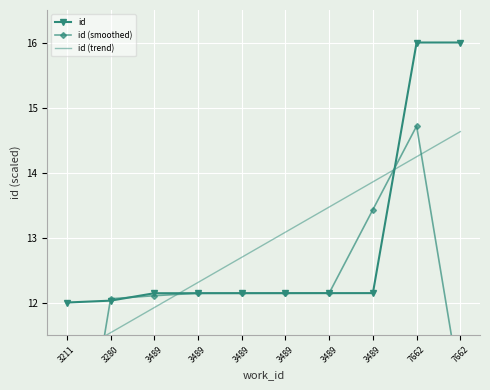

What is the value of the id point at the 3rd from the left?

12.1